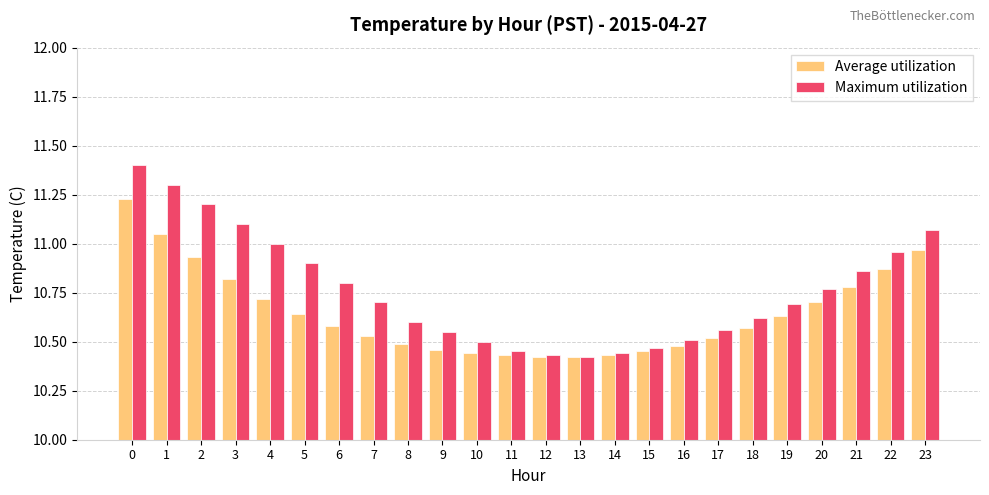

Is it true that Maximum utilization equals 10.6 at 9?

True